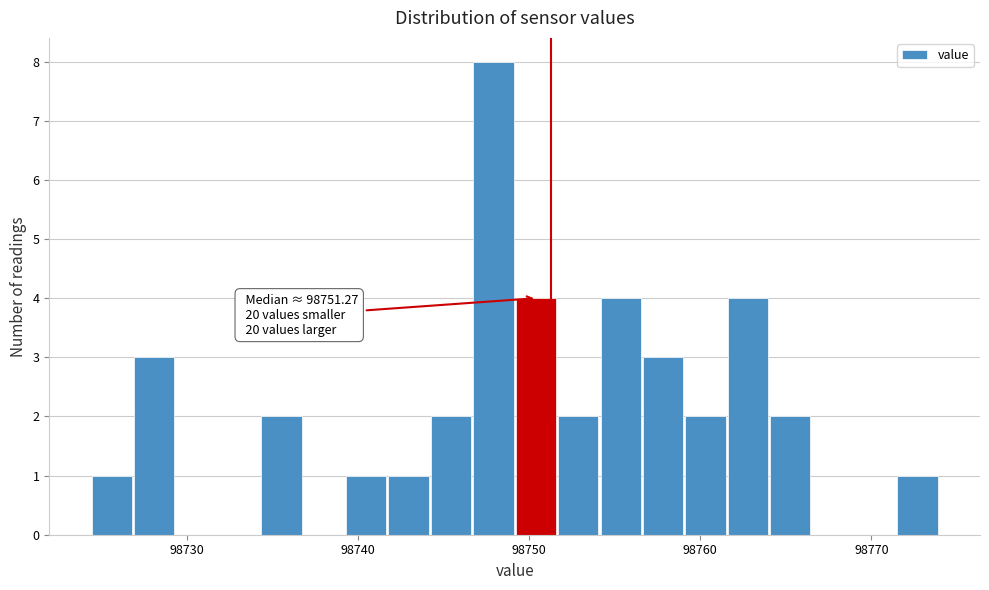

Around what value on the x-axis is the tallest bar? Give the approximate position of its centre, as read against the axis.

98748